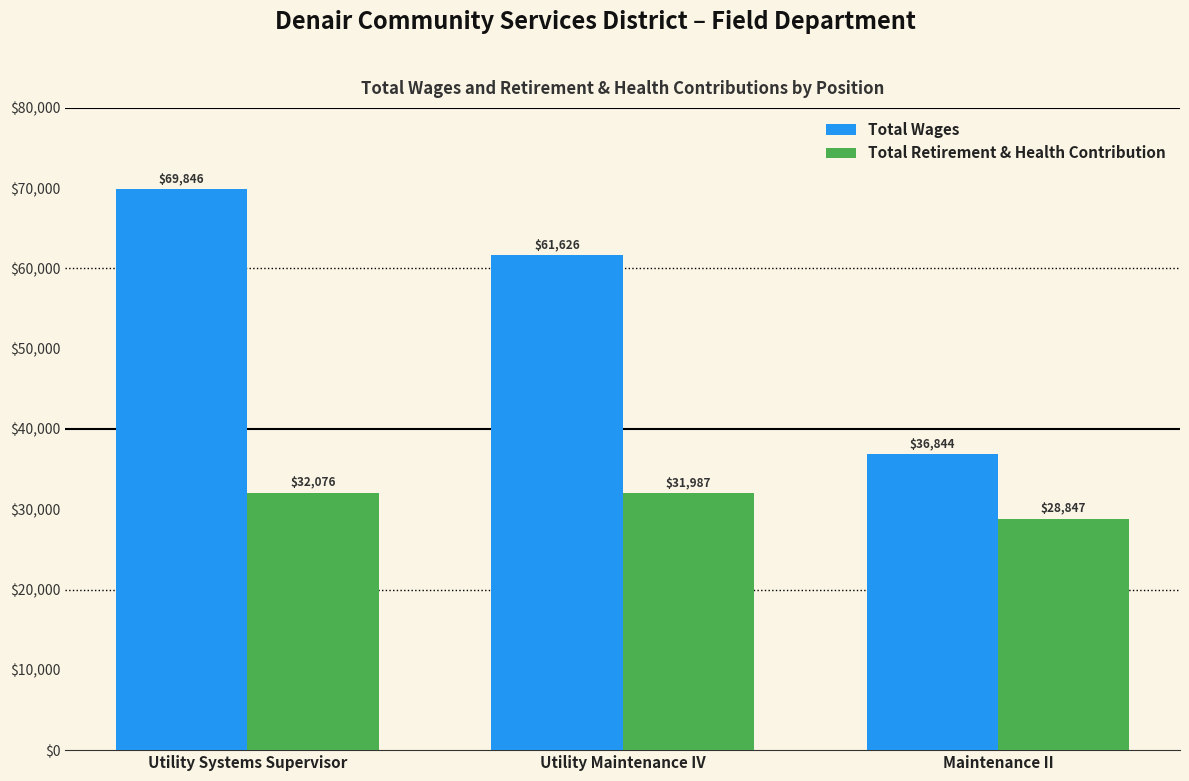

What is the label of the 1st bar from the left?

Utility Systems Supervisor